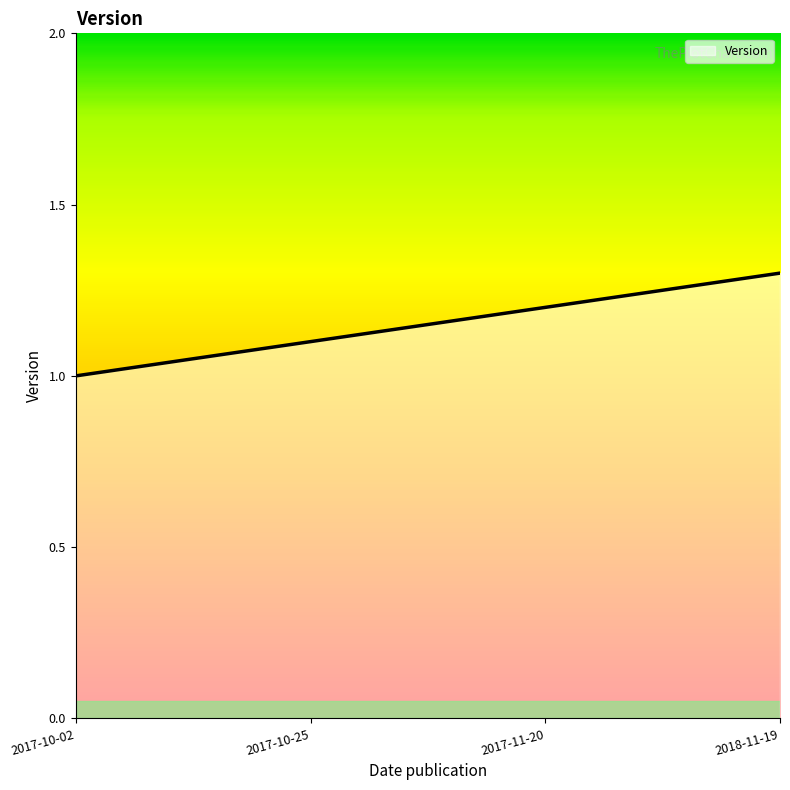

What is the maximum value shown in the chart?

1.3